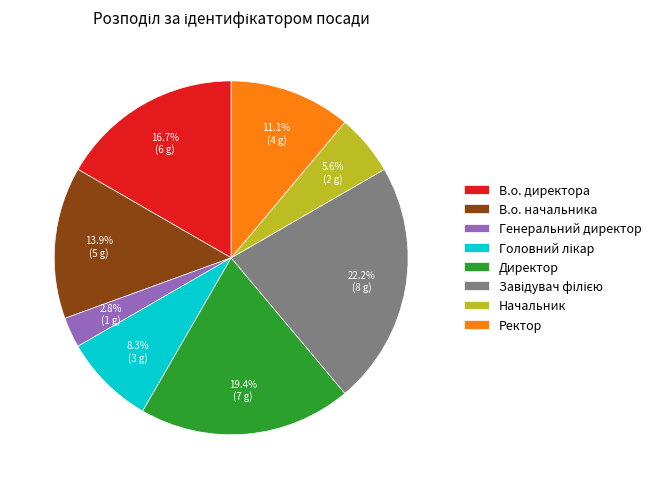

How much of the chart is everything except Ректор?

88.9%